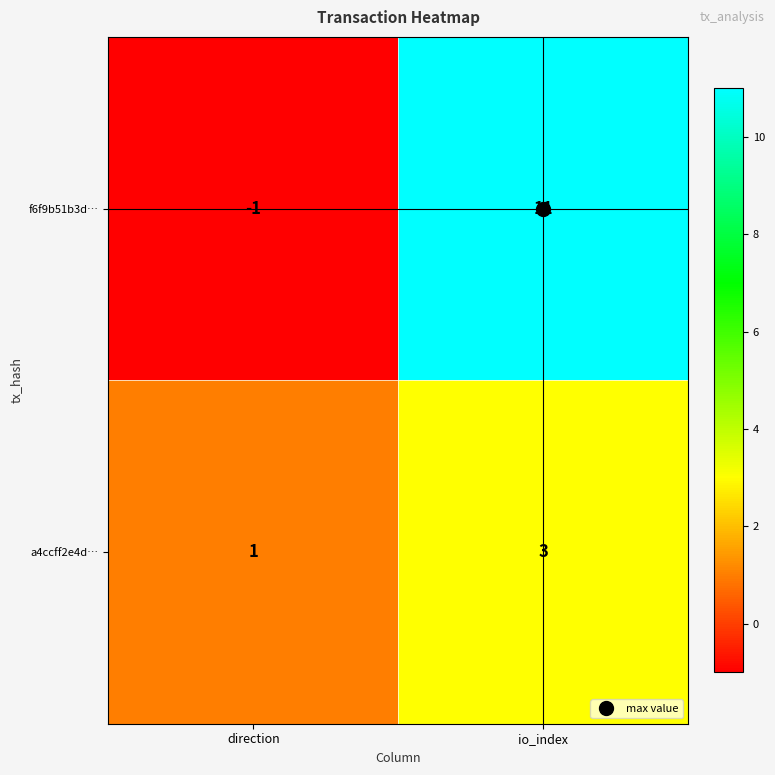

Is the value of a4ccff2e4d… at io_index greater than the value of f6f9b51b3d… at direction?

Yes